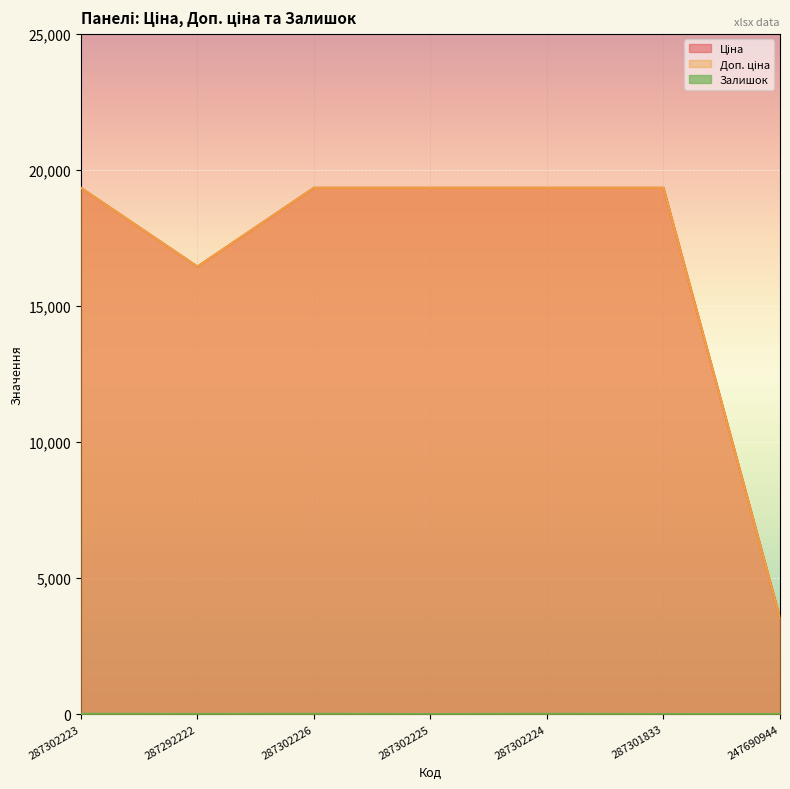

Reading left to right, extract all data points from this chart.

Ціна: 287302223=19343.1	287292222=16448.2	287302226=19343.1	287302225=19343.1	287302224=19343.1	287301833=19343.1	247690944=3533.1
Доп. ціна: 287302223=19343.1	287292222=16448.2	287302226=19343.1	287302225=19343.1	287302224=19343.1	287301833=19343.1	247690944=3533.1
Залишок: 287302223=8.0	287292222=3.0	287302226=7.0	287302225=0.0	287302224=7.0	287301833=0.0	247690944=2.0